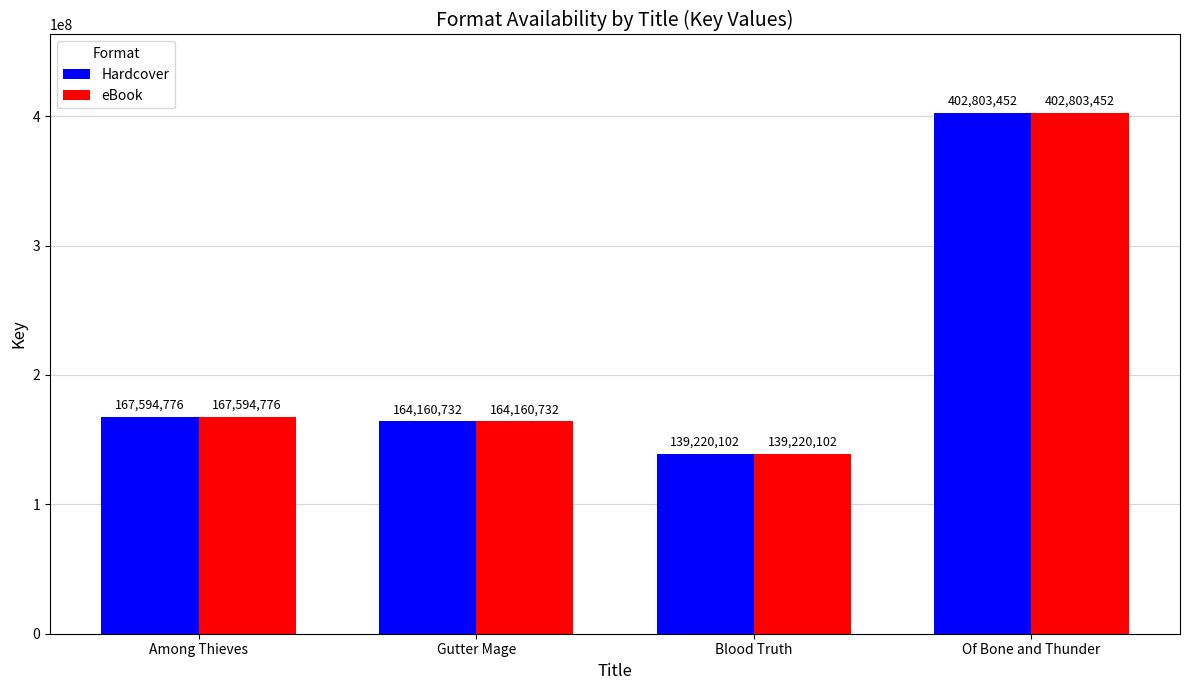

What is the value of the eBook bar at the 4th from the left?

402803452